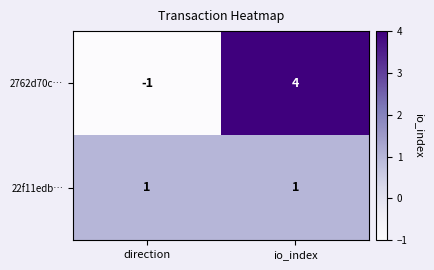

Count the number of categories in the chart.

2